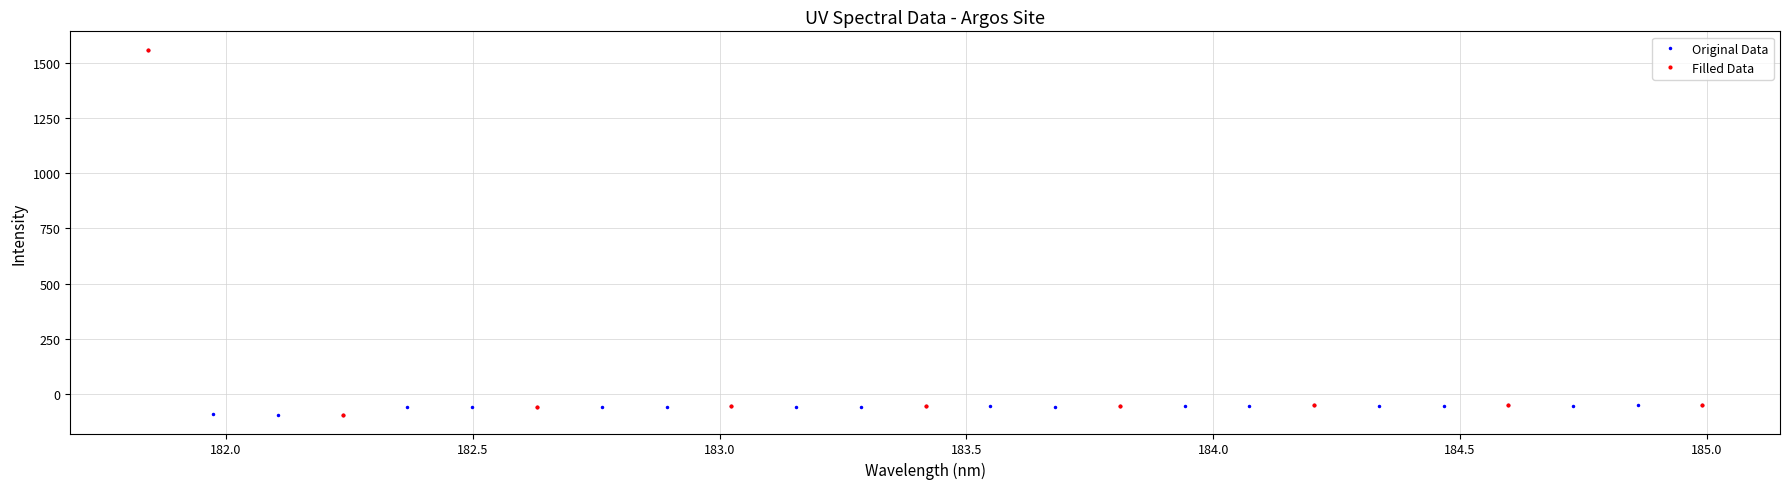

True or false: the data shows -99.1 at 22.

False